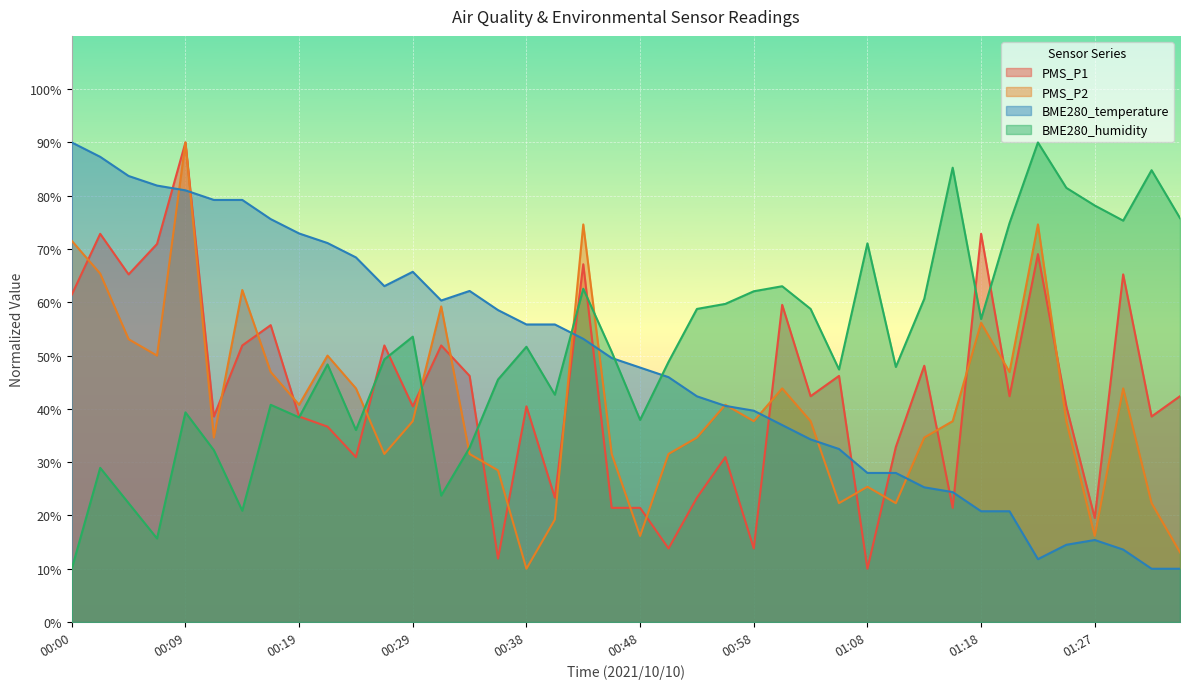

After their last crossing, which series has the higher values: PMS_P1 or BME280_temperature?

PMS_P1